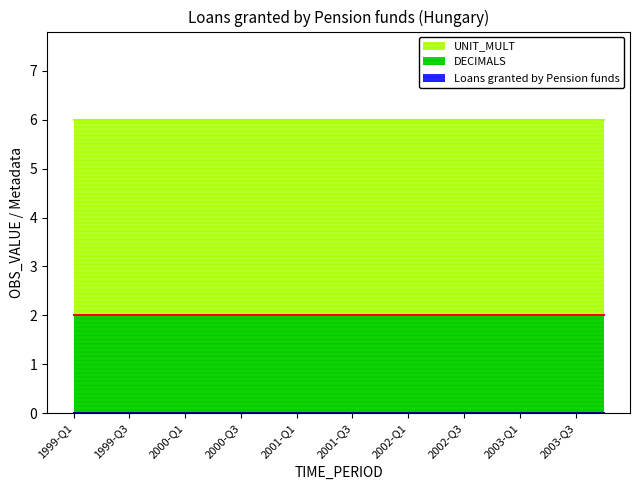

Which series has the widest spread of values?

Loans granted by Pension funds